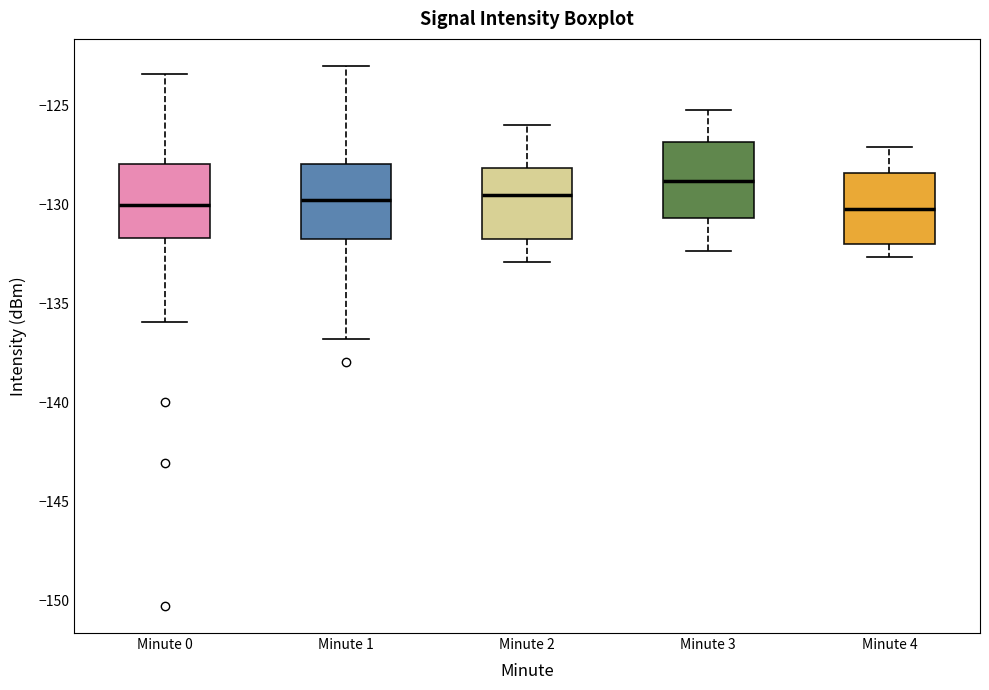

Reading left to right, read every box against the y-axis: the position of its median line, the range the box covers, and the ends of its whiskers. The values are not printed on the chart, so give them approximately, as read against the axis.

Minute 0: median -130.0, box -131.5 to -128.0, whiskers -136.0 to -123.5
Minute 1: median -130.0, box -131.5 to -128.0, whiskers -137.0 to -123.0
Minute 2: median -129.5, box -132.0 to -128.0, whiskers -133.0 to -126.0
Minute 3: median -129.0, box -130.5 to -127.0, whiskers -132.5 to -125.0
Minute 4: median -130.0, box -132.0 to -128.5, whiskers -132.5 to -127.0